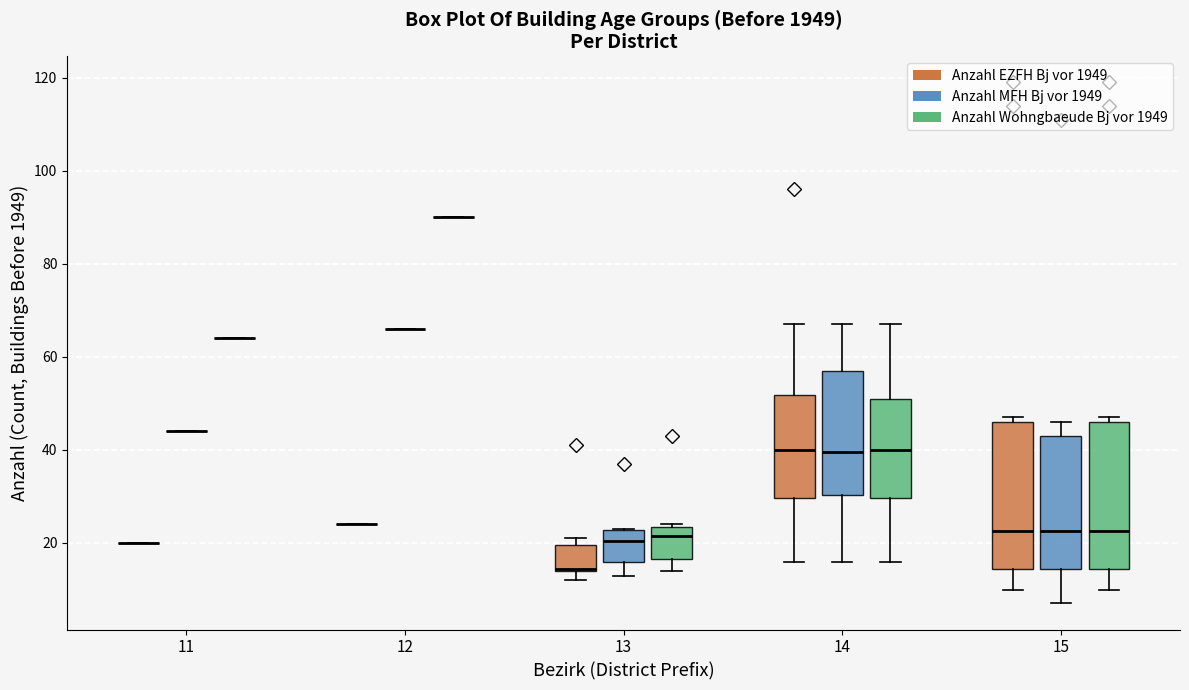

Reading left to right, read every box against the y-axis: the position of its median line, the range the box covers, and the ends of its whiskers. The values are not printed on the chart, so give them approximately, as read against the axis.

11 (Anzahl EZFH Bj vor 1949): box collapsed to a line at 20, whiskers 20 to 20
11 (Anzahl MFH Bj vor 1949): box collapsed to a line at 44, whiskers 44 to 44
11 (Anzahl Wohngbaeude Bj vor 1949): box collapsed to a line at 64, whiskers 64 to 64
12 (Anzahl EZFH Bj vor 1949): box collapsed to a line at 24, whiskers 24 to 24
12 (Anzahl MFH Bj vor 1949): box collapsed to a line at 66, whiskers 66 to 66
12 (Anzahl Wohngbaeude Bj vor 1949): box collapsed to a line at 90, whiskers 90 to 90
13 (Anzahl EZFH Bj vor 1949): median 14, box 14 to 20, whiskers 12 to 22
13 (Anzahl MFH Bj vor 1949): median 20, box 16 to 22, whiskers 14 to 24
13 (Anzahl Wohngbaeude Bj vor 1949): median 22, box 16 to 24, whiskers 14 to 24
14 (Anzahl EZFH Bj vor 1949): median 40, box 30 to 52, whiskers 16 to 68
14 (Anzahl MFH Bj vor 1949): median 40, box 30 to 58, whiskers 16 to 68
14 (Anzahl Wohngbaeude Bj vor 1949): median 40, box 30 to 52, whiskers 16 to 68
15 (Anzahl EZFH Bj vor 1949): median 22, box 14 to 46, whiskers 10 to 48
15 (Anzahl MFH Bj vor 1949): median 22, box 14 to 44, whiskers 8 to 46
15 (Anzahl Wohngbaeude Bj vor 1949): median 22, box 14 to 46, whiskers 10 to 48